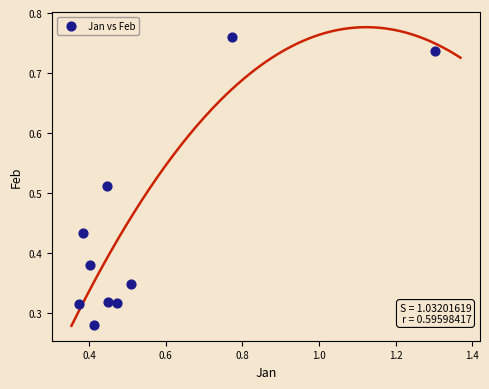

What is the range of X values (max minus min)?

0.9